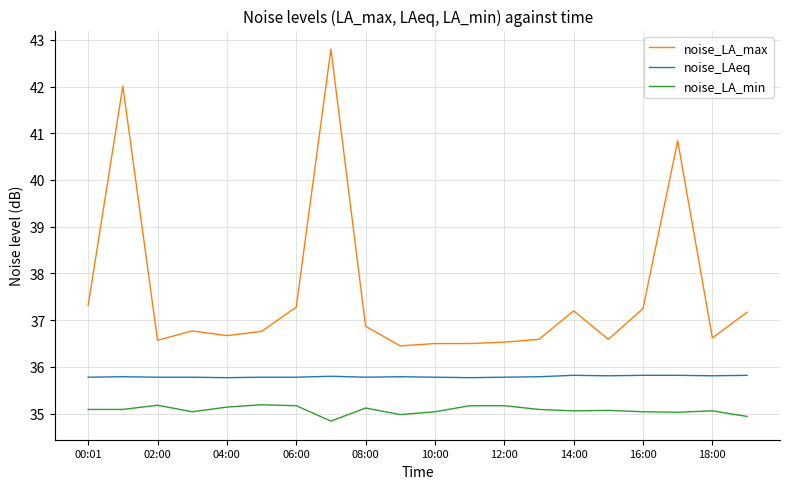

True or false: noise_LA_min and noise_LAeq cross at least once.

False